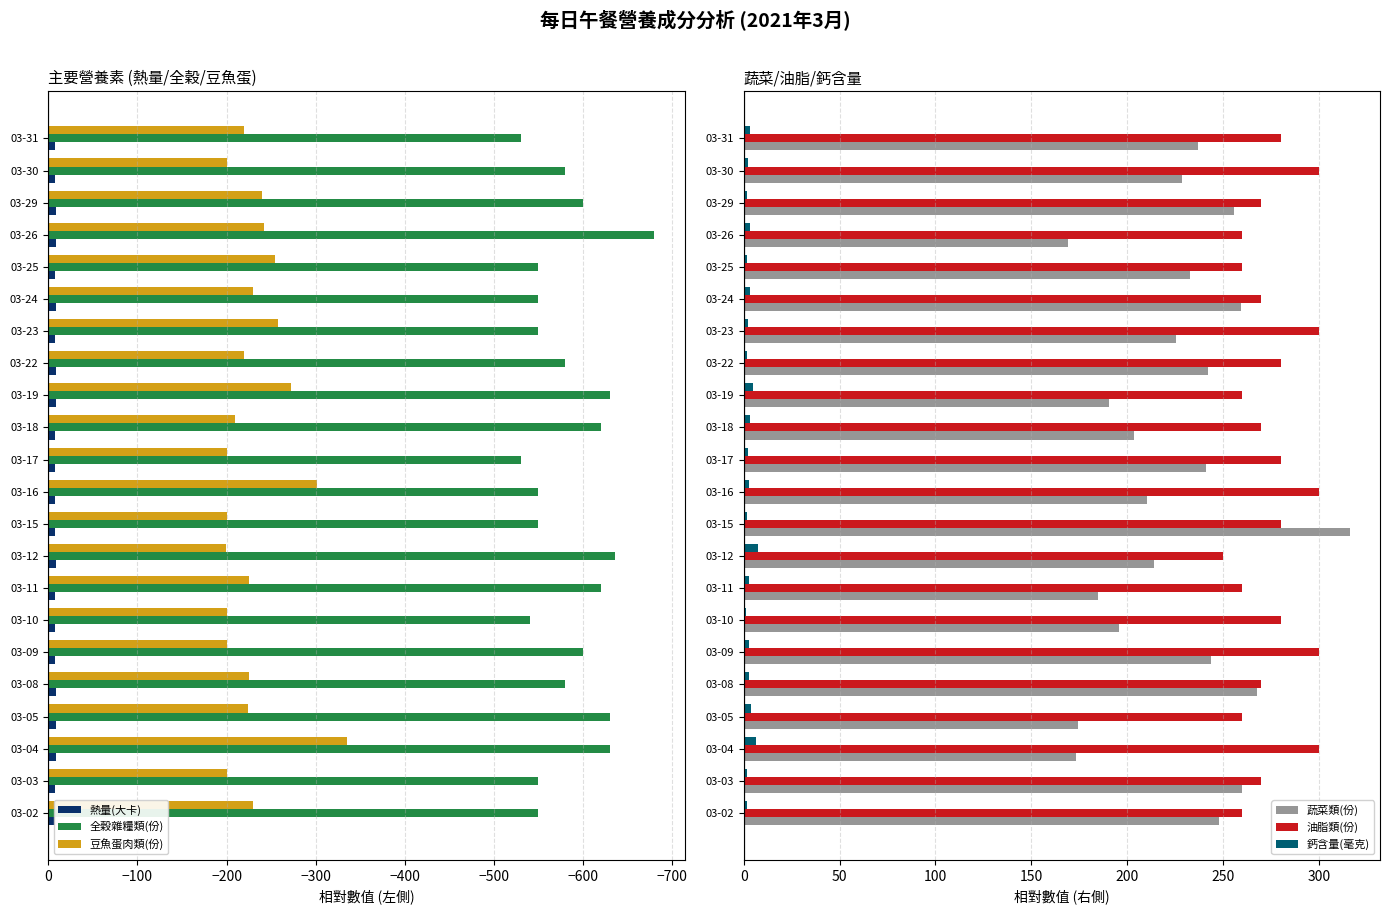

What is the difference between the maximum and second lowest values in the 蔬菜類(份) series?

142.9